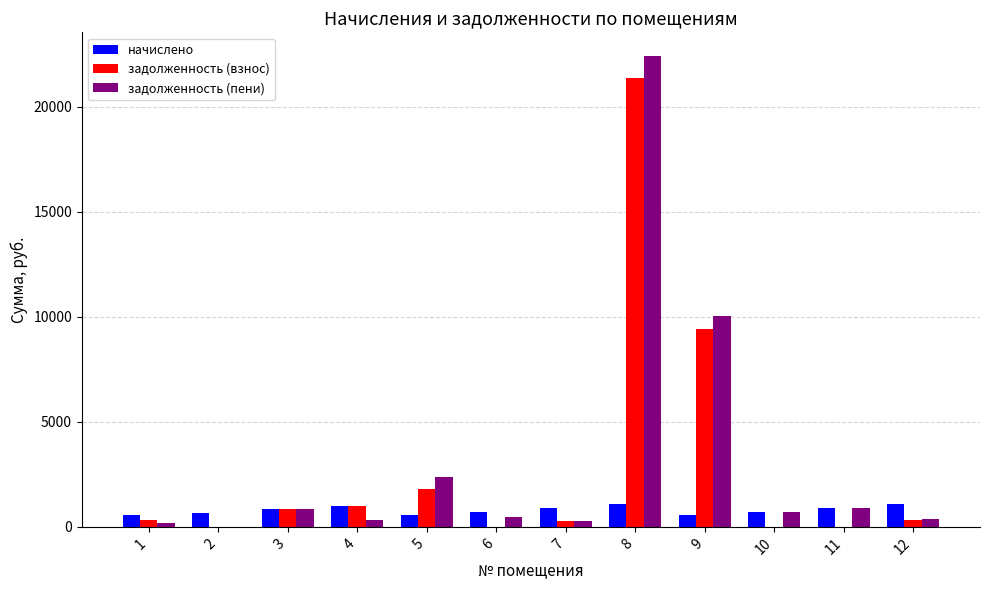

Which series has the largest total across all categories?

задолженность (пени)